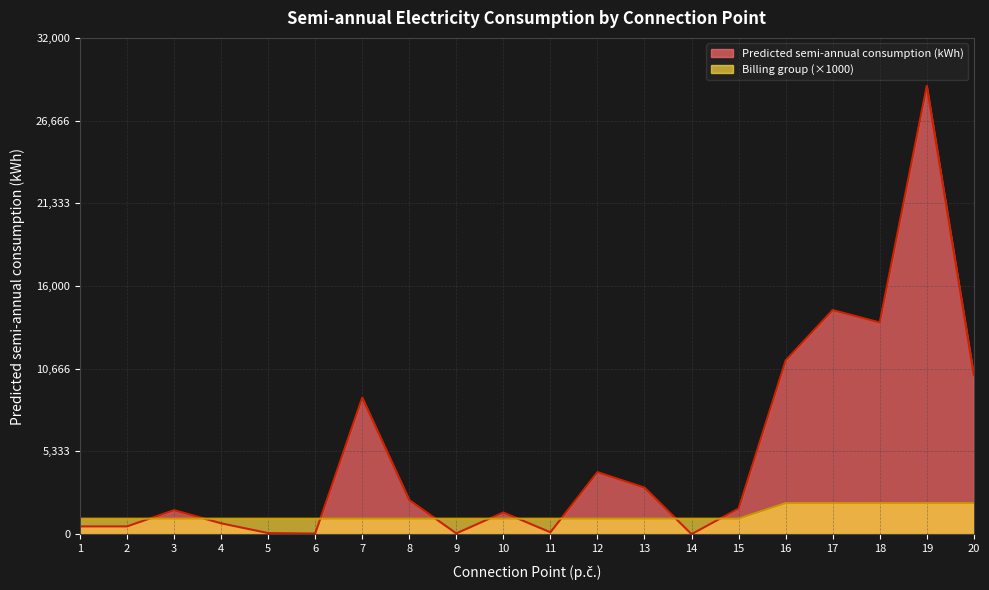

What is the sum of all Predicted semi-annual consumption (kWh) values?

103030